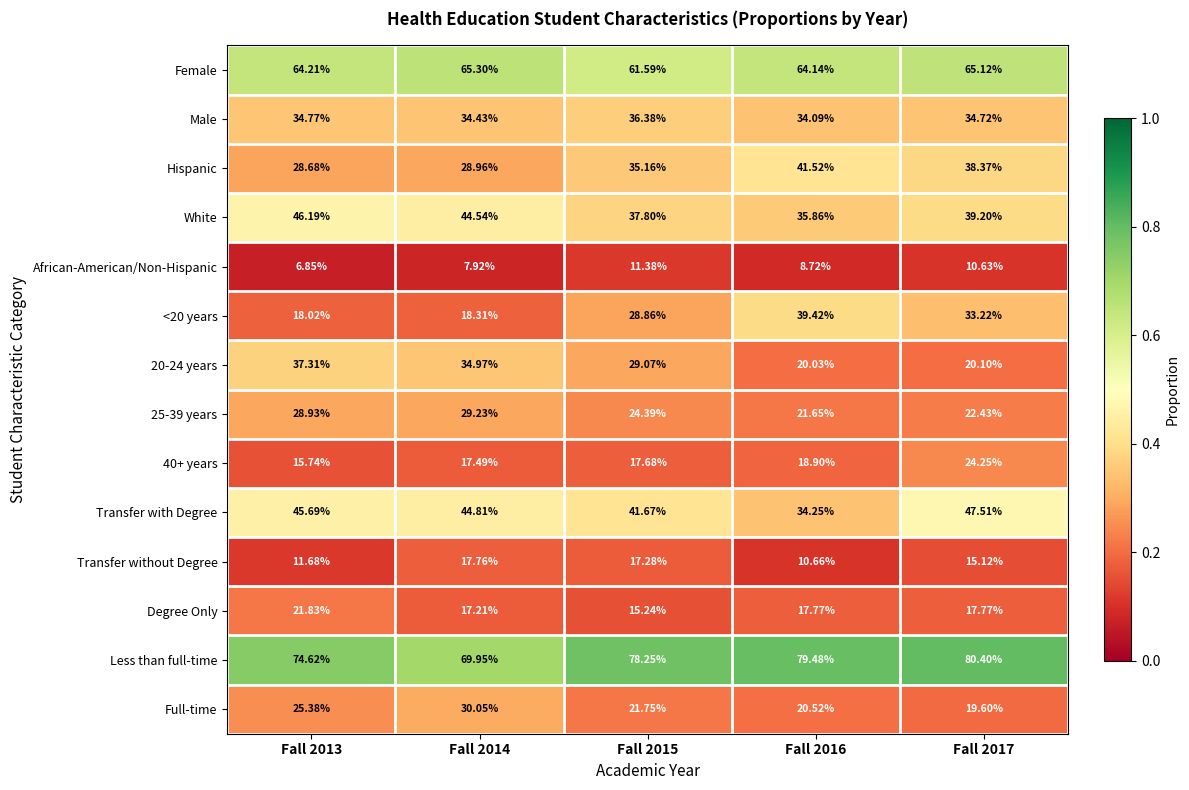

Is the value of Degree Only at Fall 2015 greater than the value of 25-39 years at Fall 2017?

No